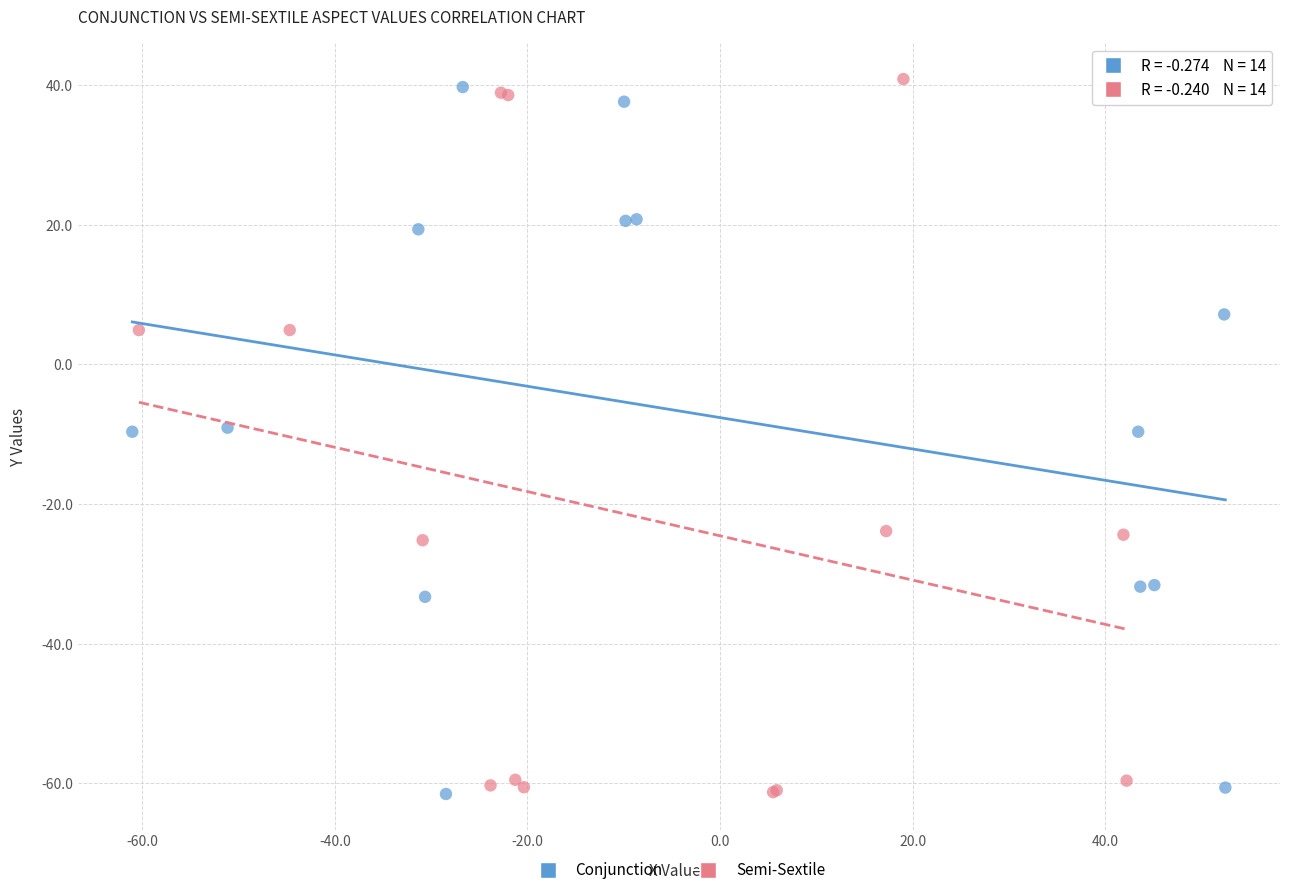

Which series has the largest Y range (max minus min)?

Semi-Sextile